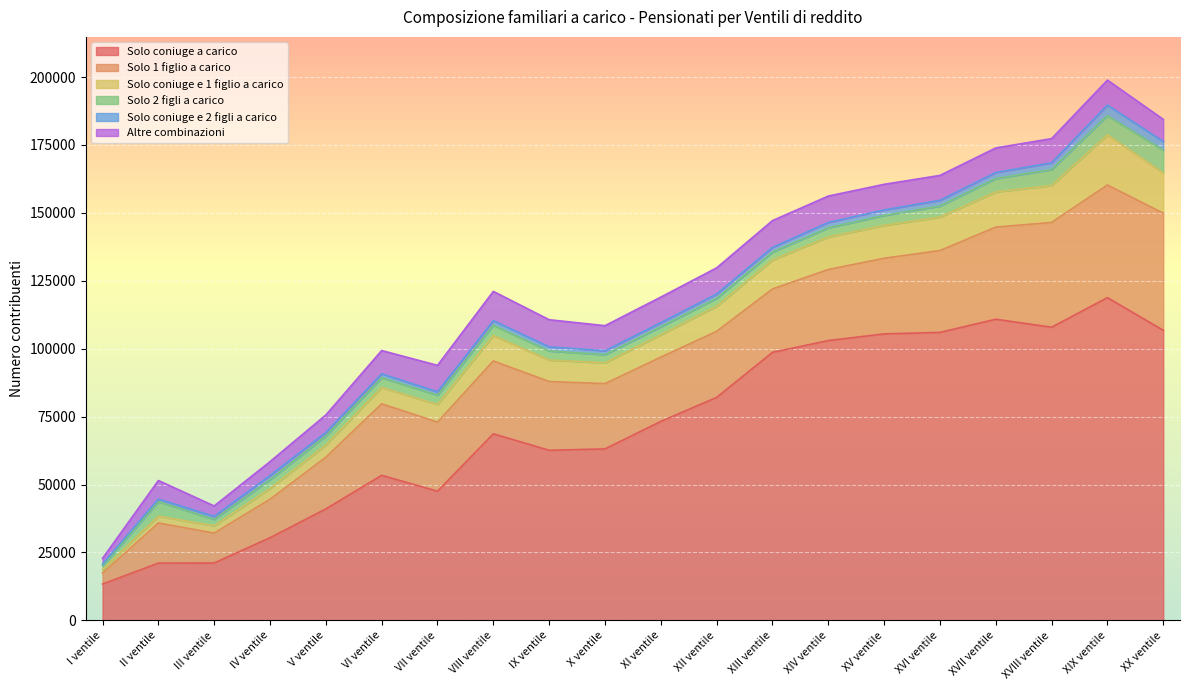

Reading left to right, list all the values displayed in this chart.

Solo coniuge a carico: 13388	21097	21147	30439	41045	53407	47559	68686	62611	63128	73255	82081	98669	103004	105461	106006	110859	107908	118807	106787
Solo 1 figlio a carico: 4015	14752	11012	14150	19030	26319	25432	26811	25313	24022	23643	24308	23328	26148	27834	30138	33899	38572	41453	43071
Solo coniuge e 1 figlio a carico: 1282	2528	2661	3948	4501	6016	6466	9363	7911	7660	8241	9224	10648	11968	12075	12295	12948	13604	18465	14855
Solo 2 figli a carico: 1472	5340	2374	3293	3371	3604	3452	3765	3331	3002	2925	2932	2898	3385	3664	4075	4909	5849	7068	8375
Solo coniuge e 2 figli a carico: 591	957	1101	1523	1214	1426	1251	1706	1533	1458	1514	1584	1761	1976	2045	2110	2250	2508	3894	3175
Altre combinazioni: 2089	6823	3831	5091	6455	8560	9711	10768	9973	9209	9417	9629	9842	9701	9425	9156	9026	8878	9169	8143